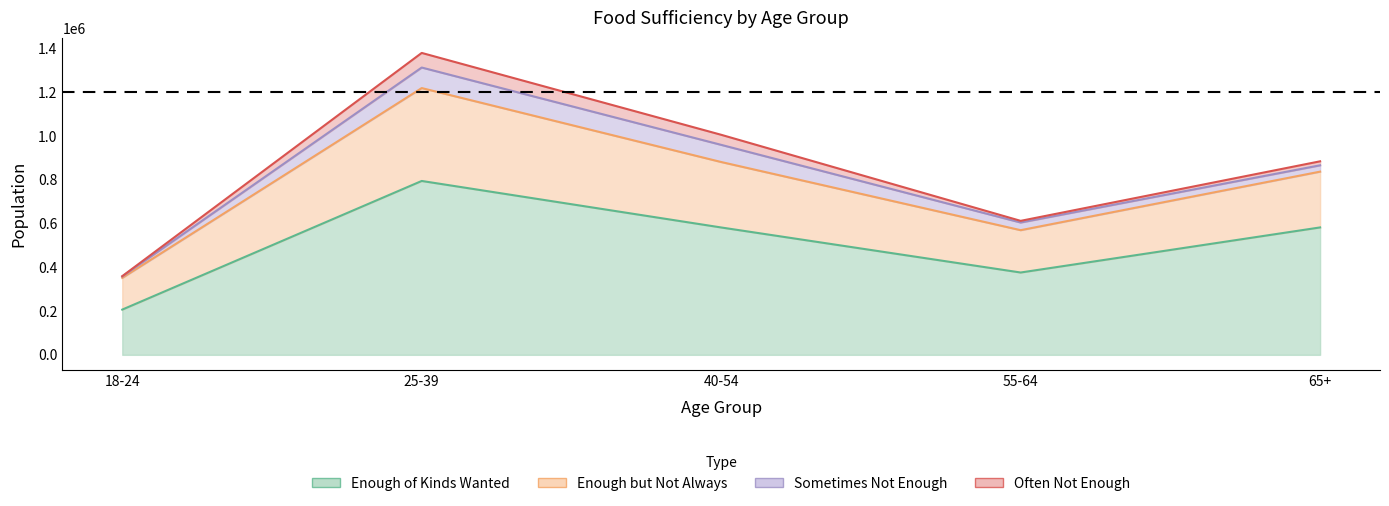

Which category has the highest value in the Enough food, but not always the kinds wanted series?

25-39